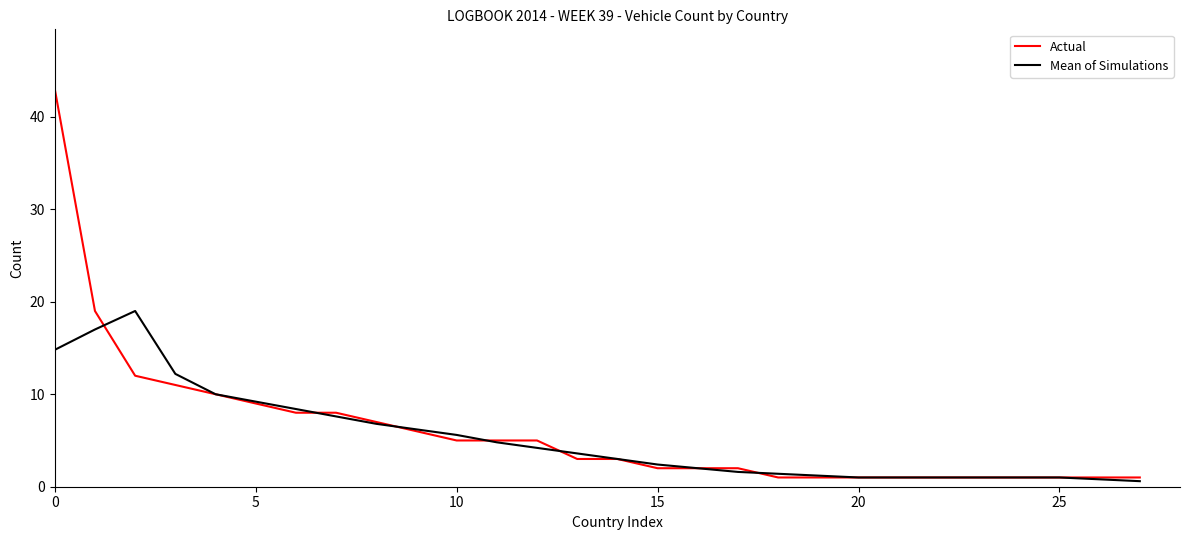

Rank the series by their average value, from lowest to highest.

Mean of Simulations, Actual